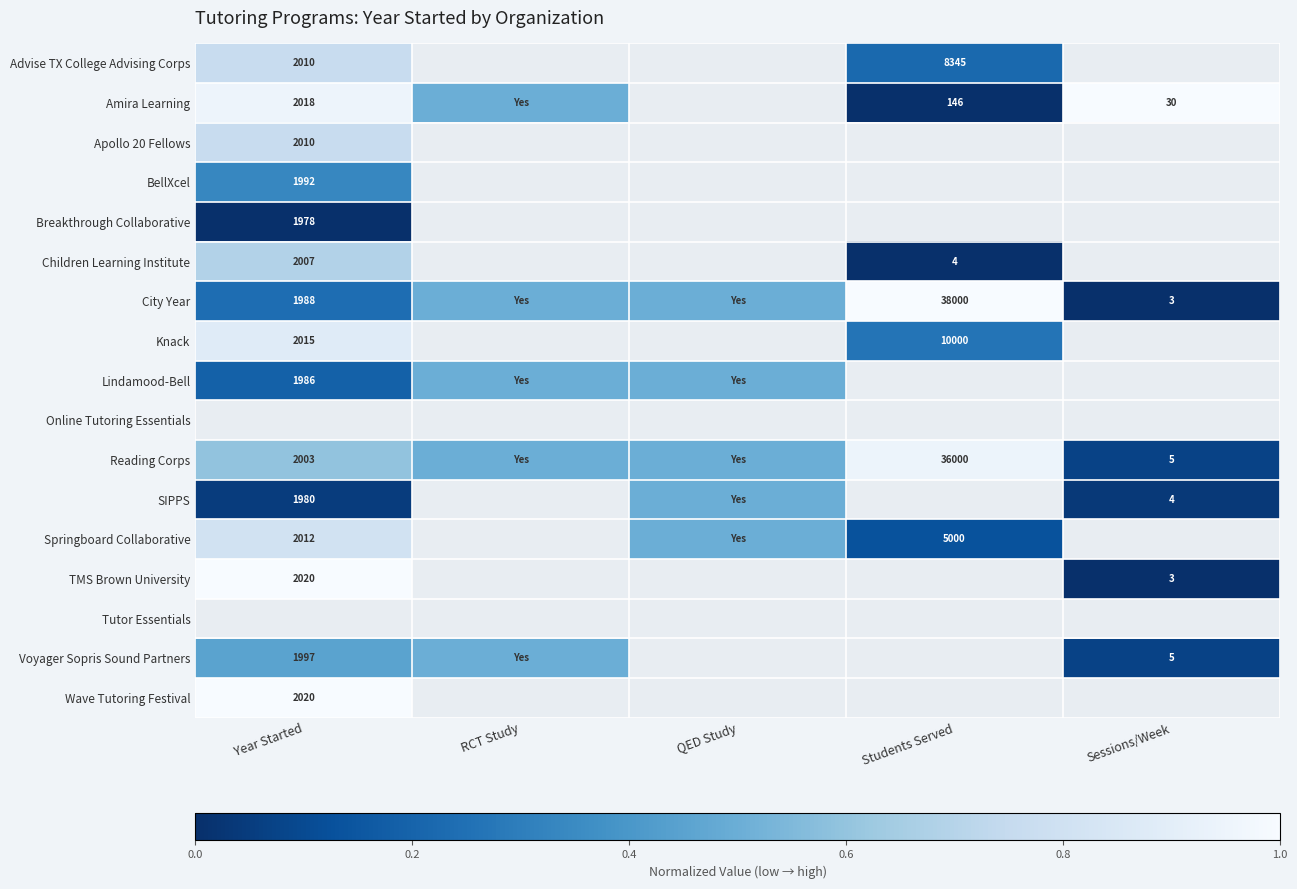

Rank the series by their maximum value, from highest to lowest.

Amira Learning, City Year, Online Tutoring Essentials, Wave Tutoring Festival, TMS Brown University, Reading Corps, Knack, Advise TX College Advising Corps, Apollo 20 Fellows, Children Learning Institute, Lindamood-Bell, BellXcel, Breakthrough Collaborative, Tutor Essentials, Voyager Sopris Sound Partners, Springboard Collaborative, SIPPS